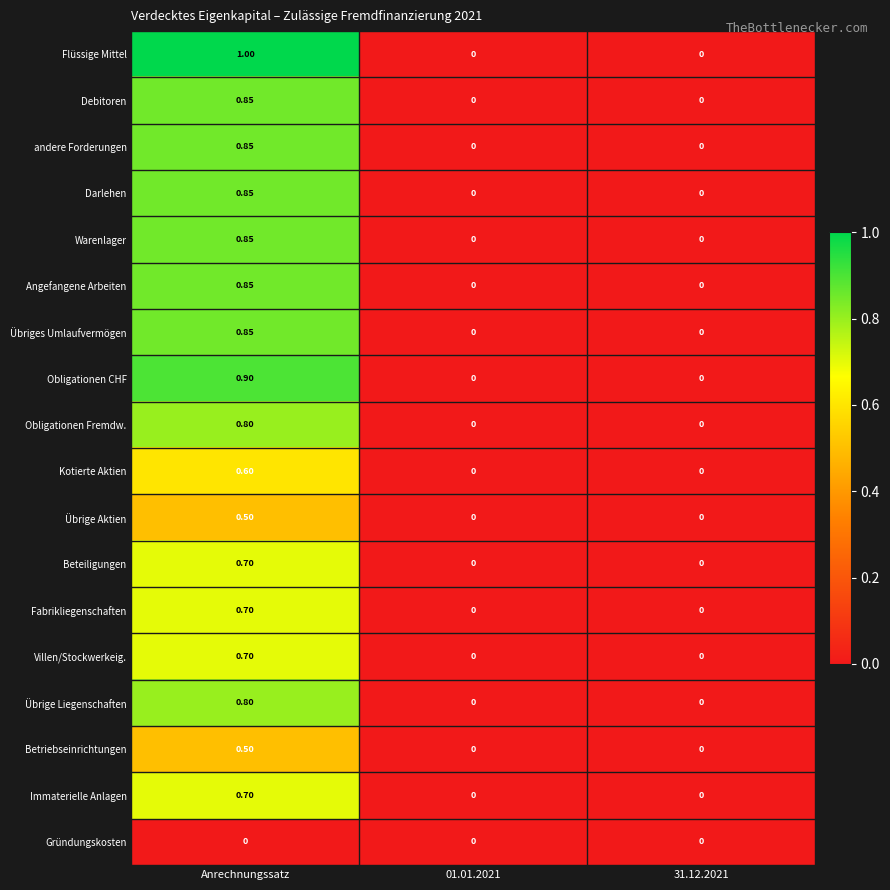

At which category is the sum across all series the highest?

Anrechnungssatz